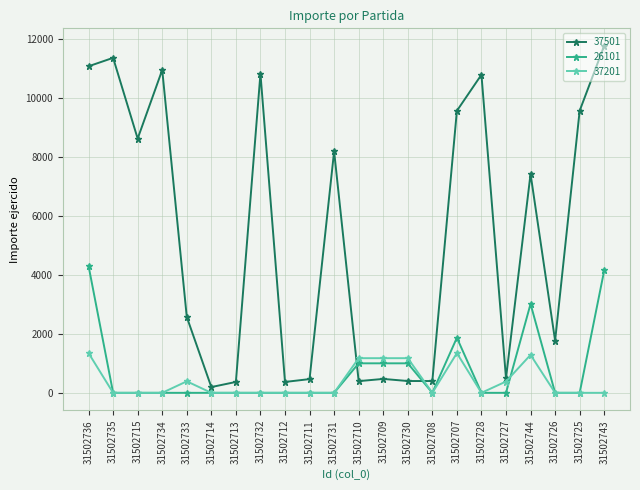

In 37501, how many points are higher than both neighbors (excluding endpoints)?

7